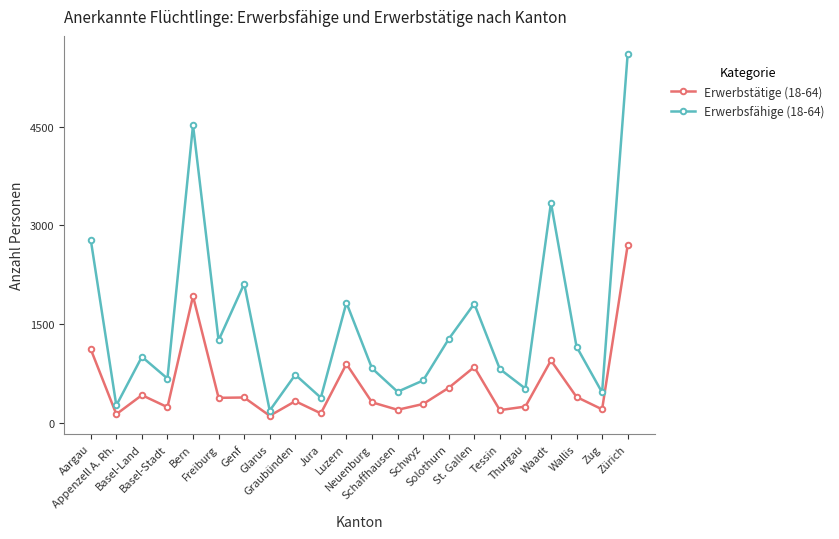

What is the difference between the Erwerbstätige (18-64) values at St. Gallen and Basel-Land?

427